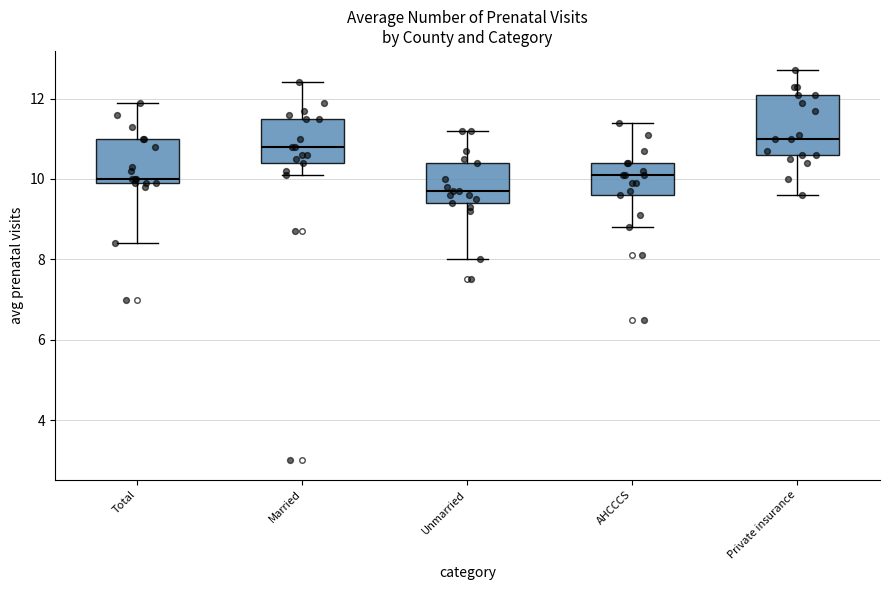

Comparing the boxes themselves (not the whiskers), which one is the tallest?

Private insurance